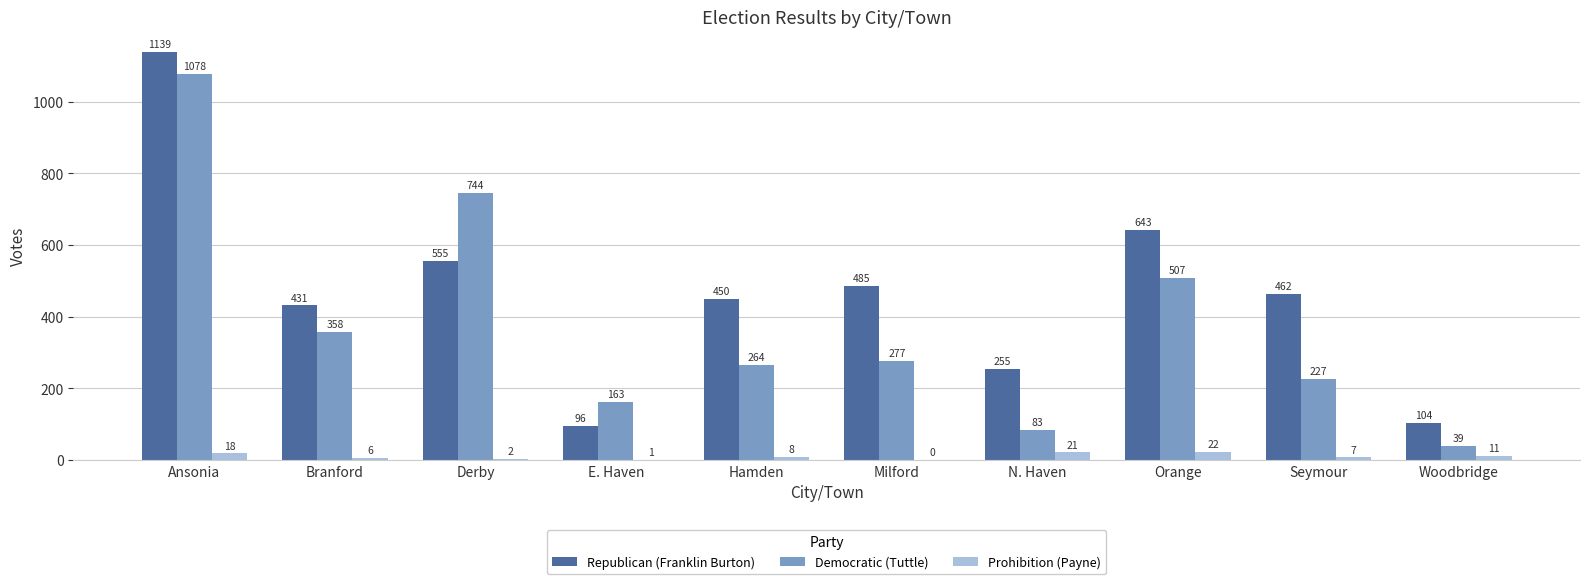

What is the sum of all Prohibition (Payne) values?

96